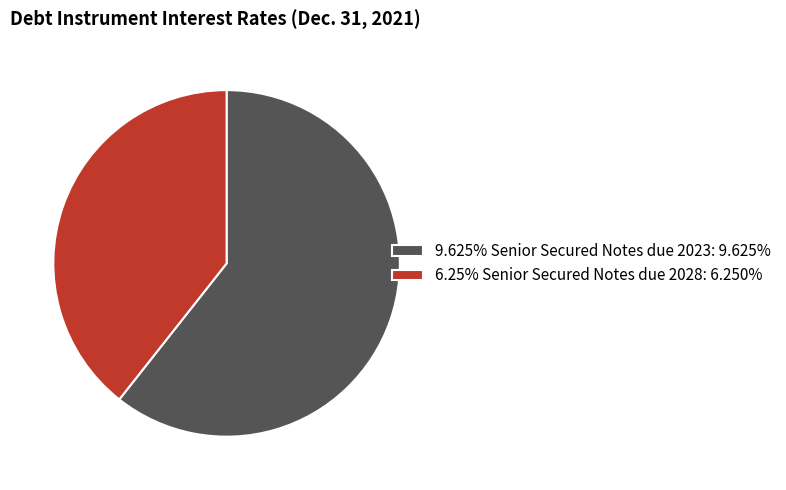

Is there any slice that represents more than half of the pie?

Yes